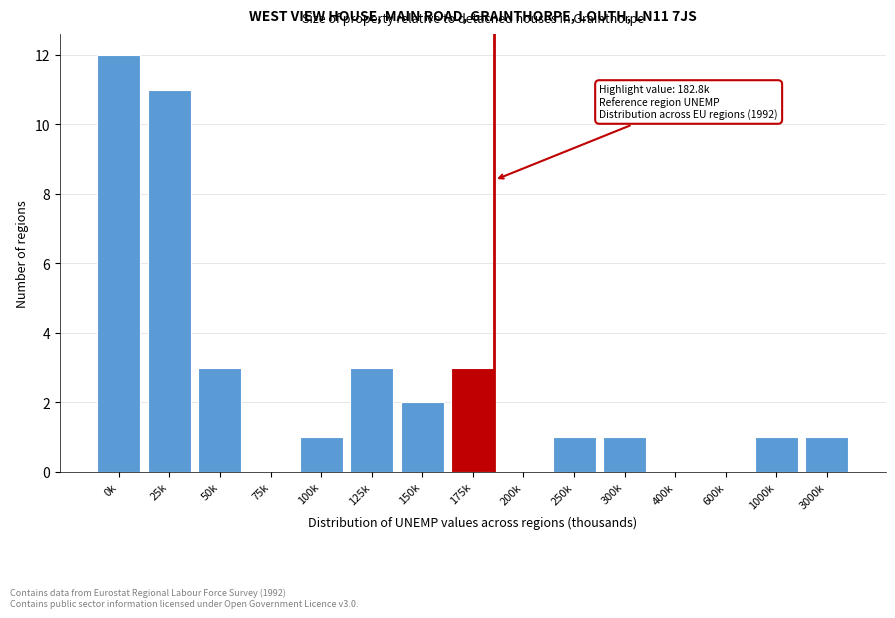

Reading left to right, extract all data points from this chart.

0k=12	25k=11	50k=3	75k=0	100k=1	125k=3	150k=2	175k=3	200k=0	250k=1	300k=1	400k=0	600k=0	1000k=1	3000k=1